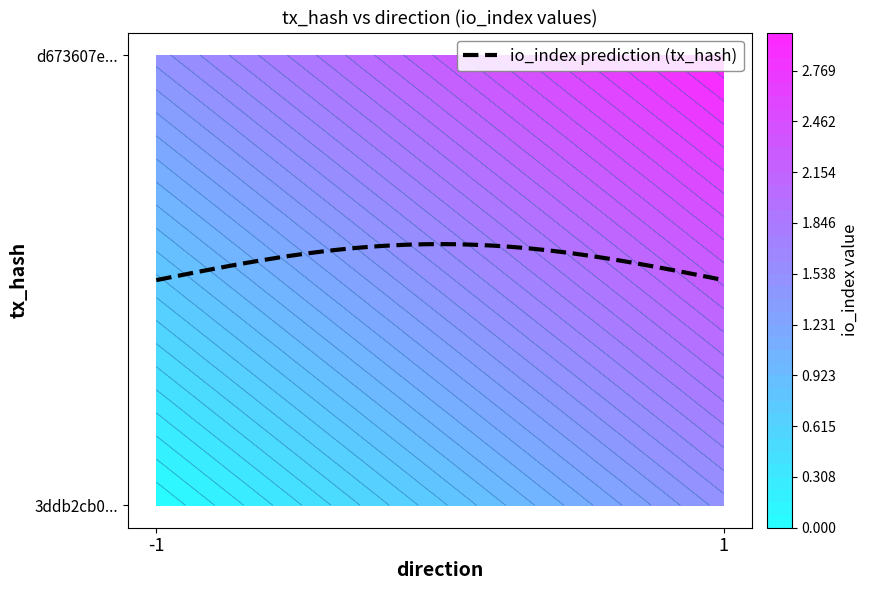

Rank the series at direction from highest to lowest value.

d673607e224bda963a4b8fd5d900d72c5f0c977, 3ddb2cb03a8d22ba36ae1a9f4bb810461567963